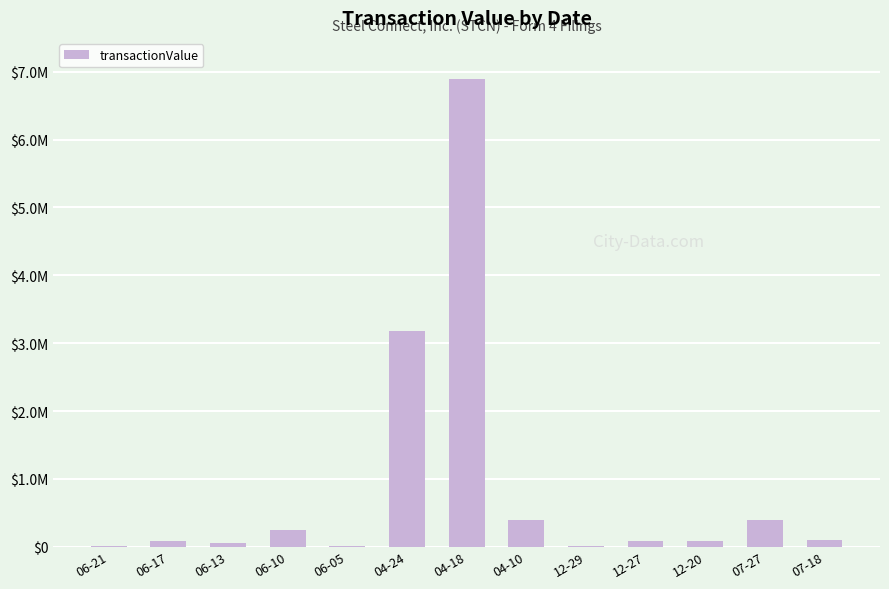

Rank the categories by value from highest to lowest.

04-18, 04-24, 07-27, 04-10, 06-10, 07-18, 12-20, 06-17, 12-27, 06-13, 06-05, 06-21, 12-29